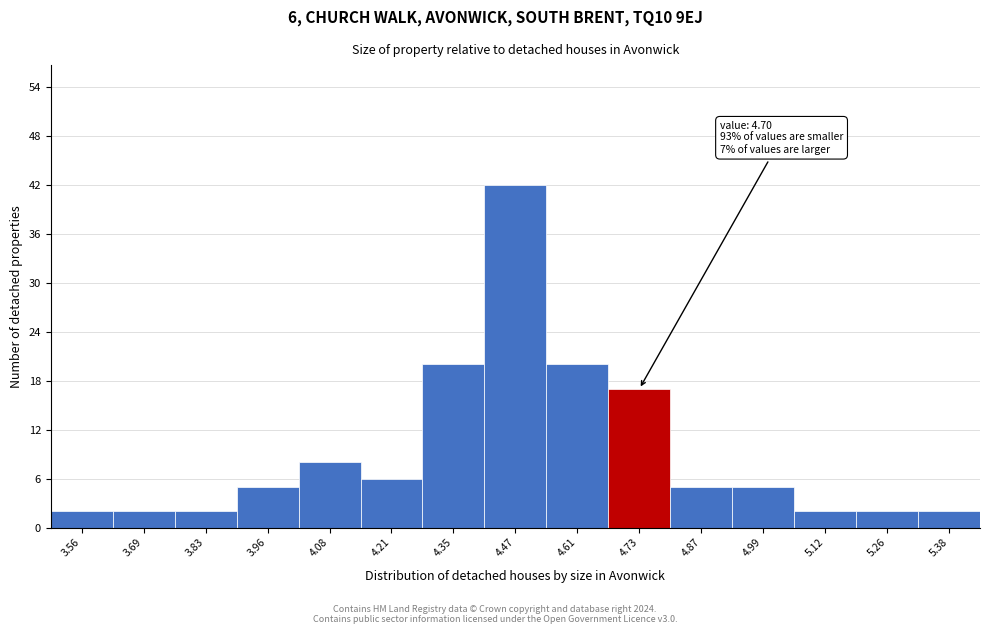

Which range on the x-axis has the tallest bar?

4.41 to 4.54